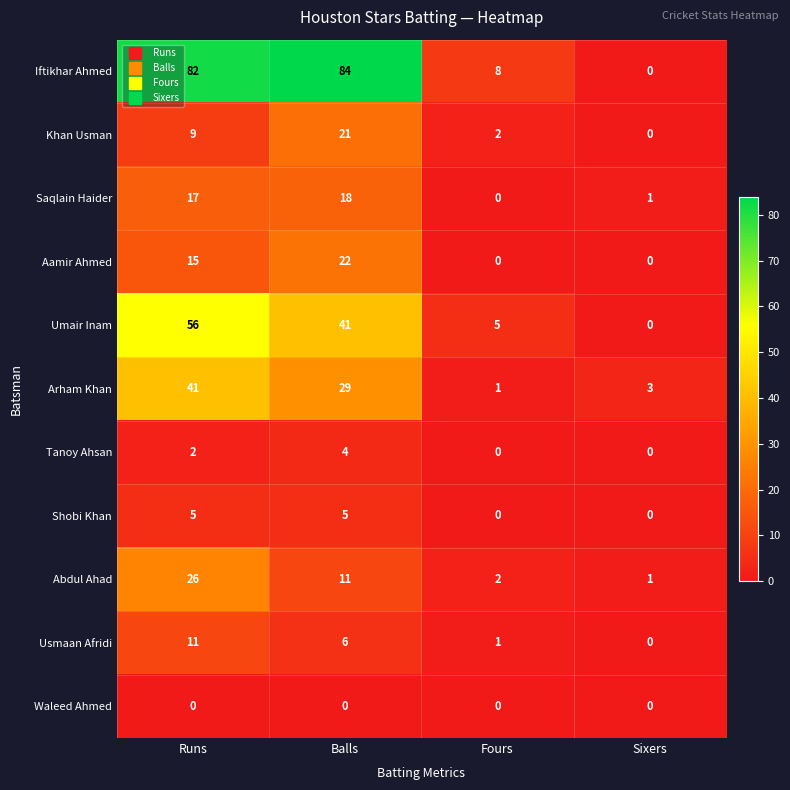

What is the difference between the Khan Usman values at Balls and Runs?

12